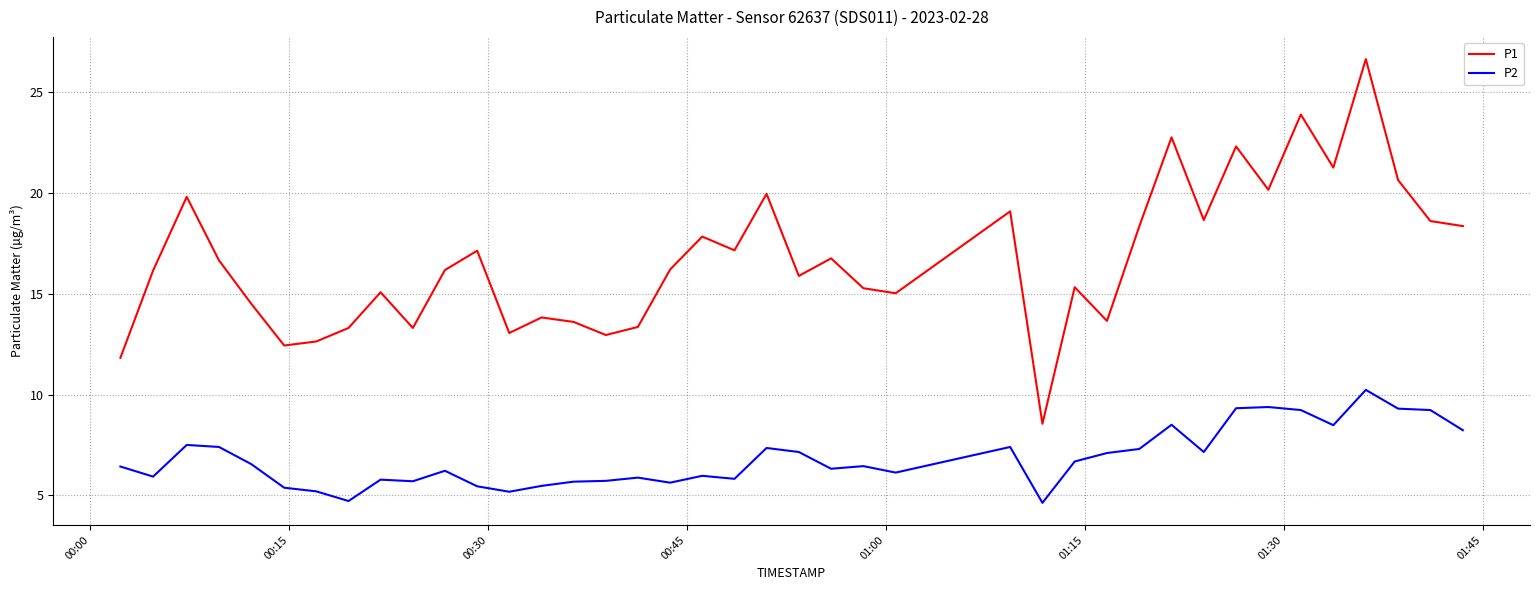

What is the smallest value displayed?

4.6